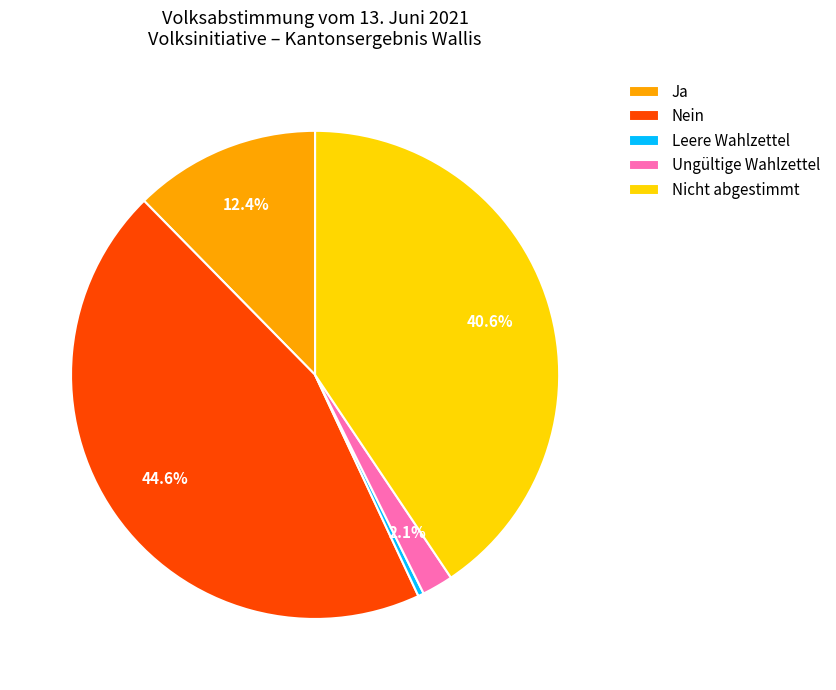

Does any single category account for the majority?

No